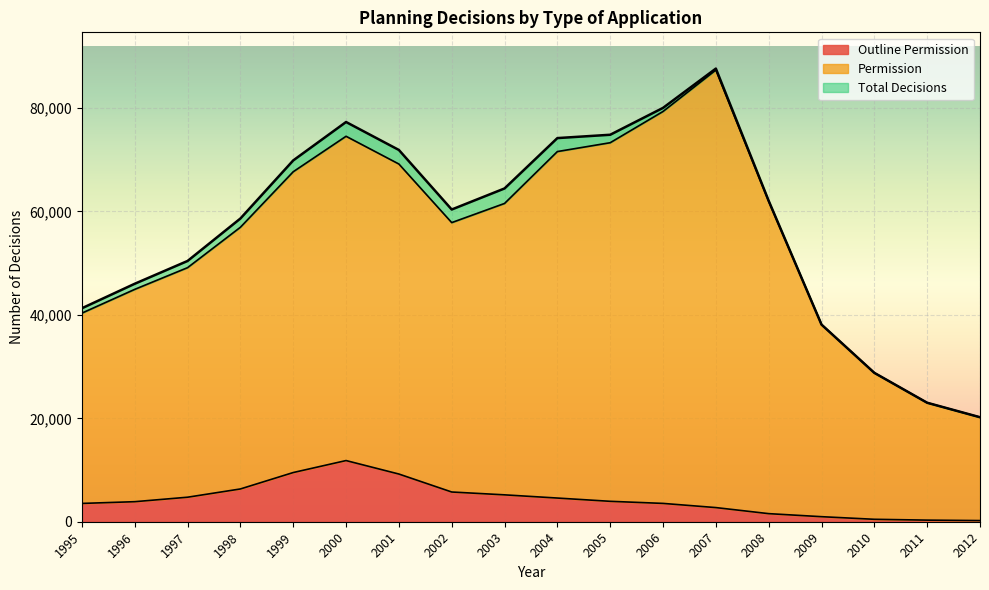

Is it true that Total Decisions equals 33386 at 2011?

False